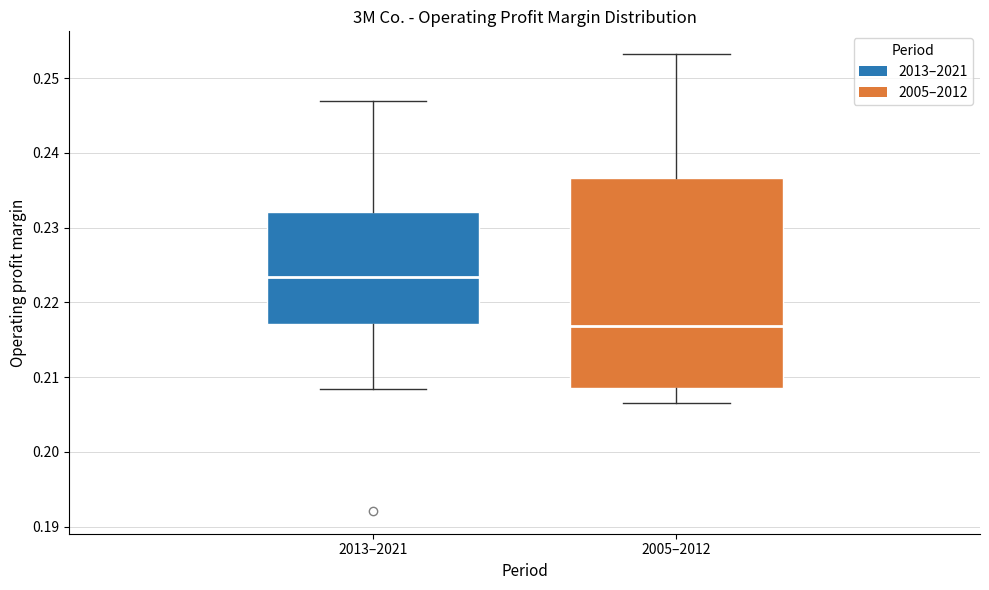

Comparing the boxes themselves (not the whiskers), which one is the tallest?

2005–2012